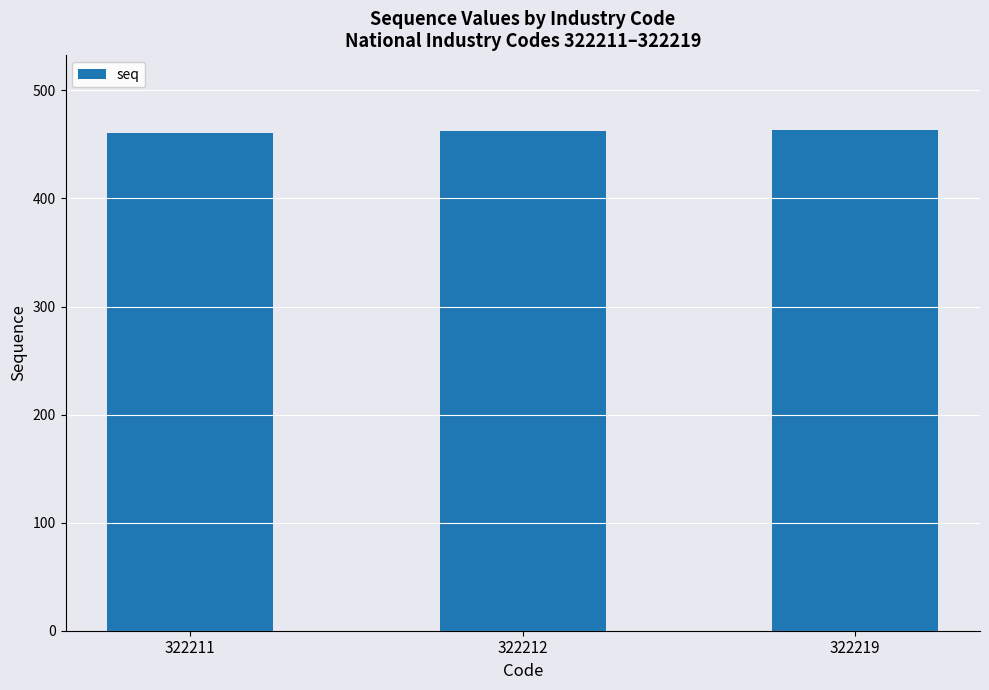

What is the change in value from 322212 to 322219?

+1